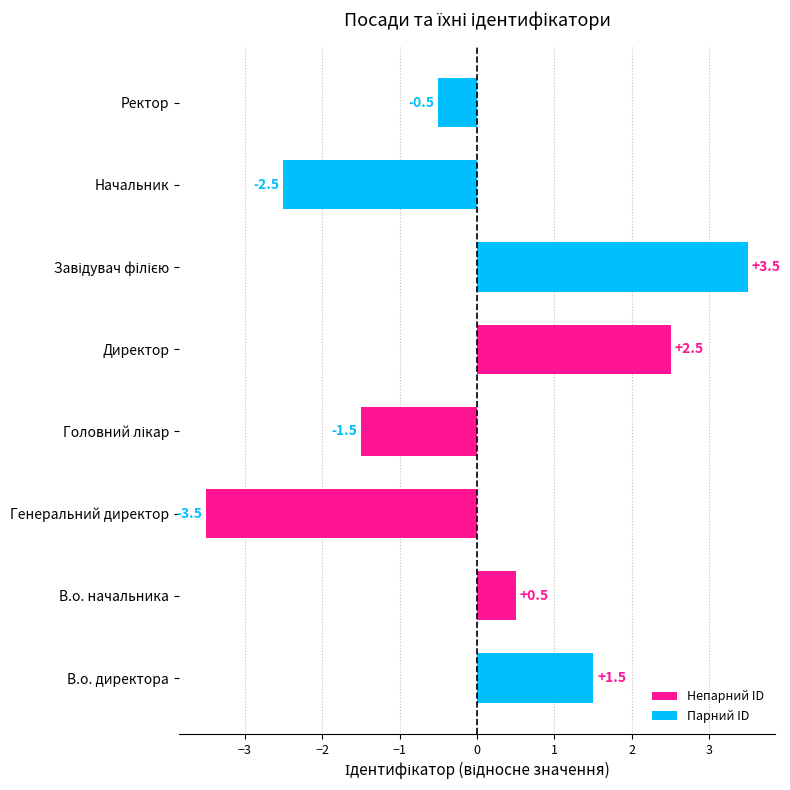

How many values are below zero?

4